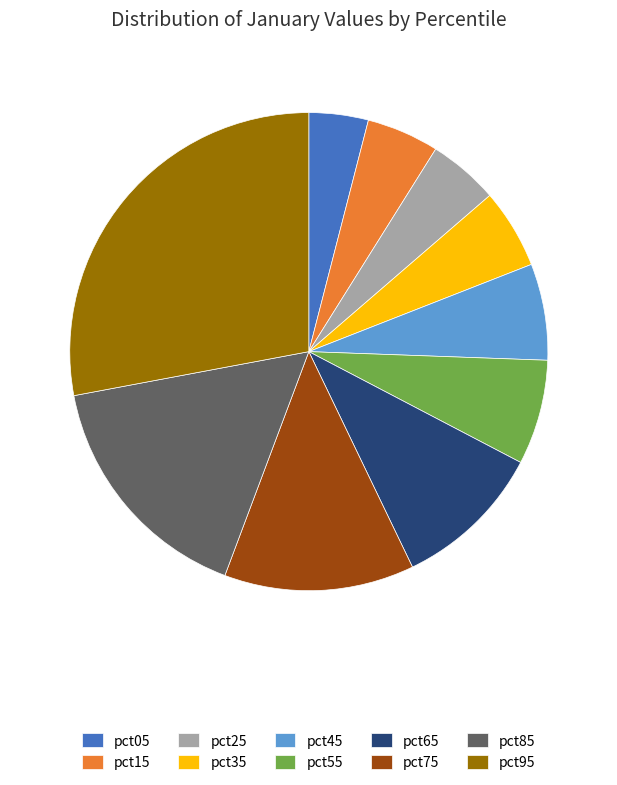

The pct15 slice represents 17% of the pie. True or false?

False